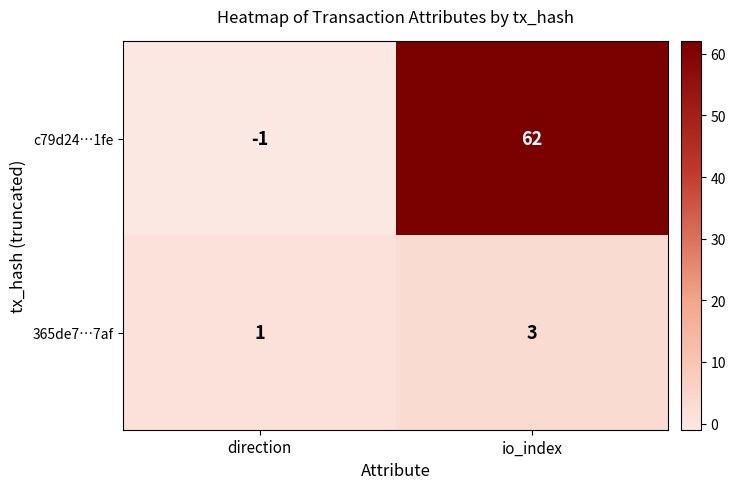

How many distinct data groups are displayed?

2